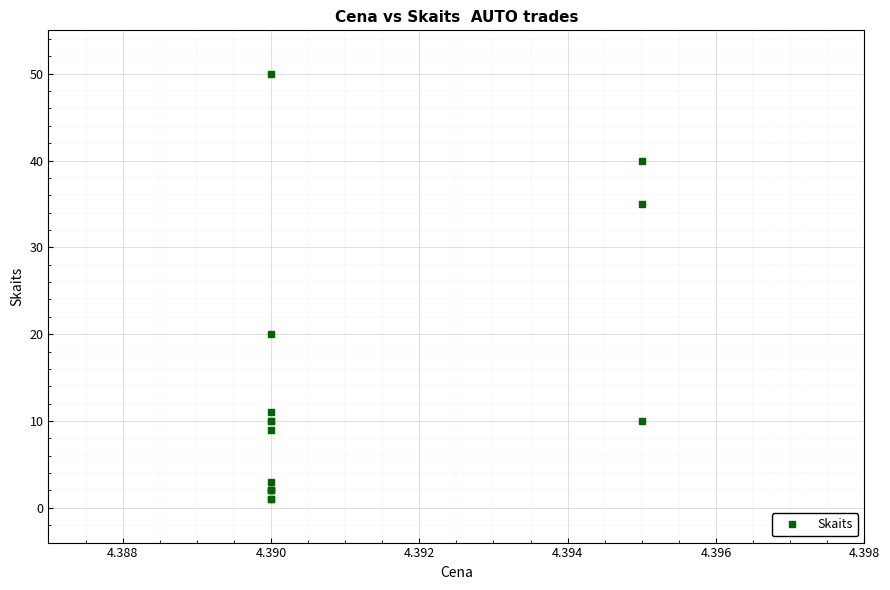

What is the difference between the second highest and minimum values?

39